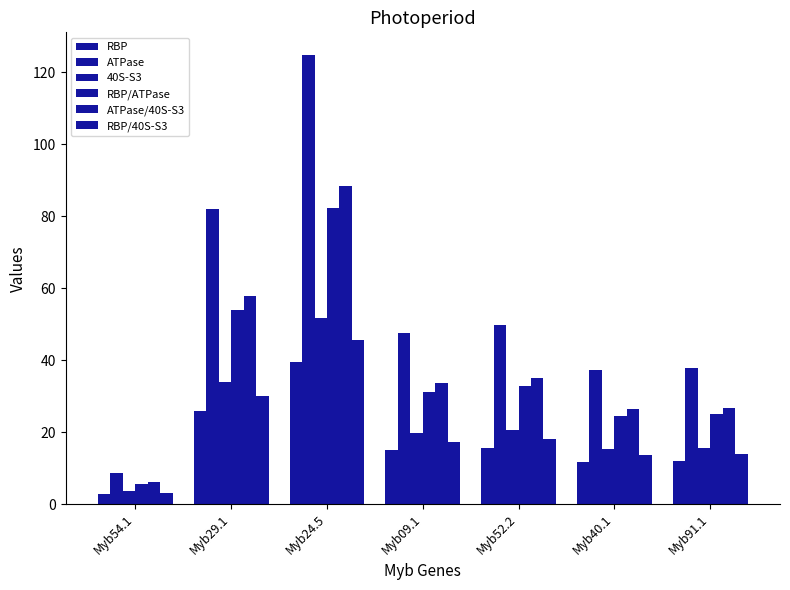

What is the approximate value of ATPase at Myb40.1?

37.3